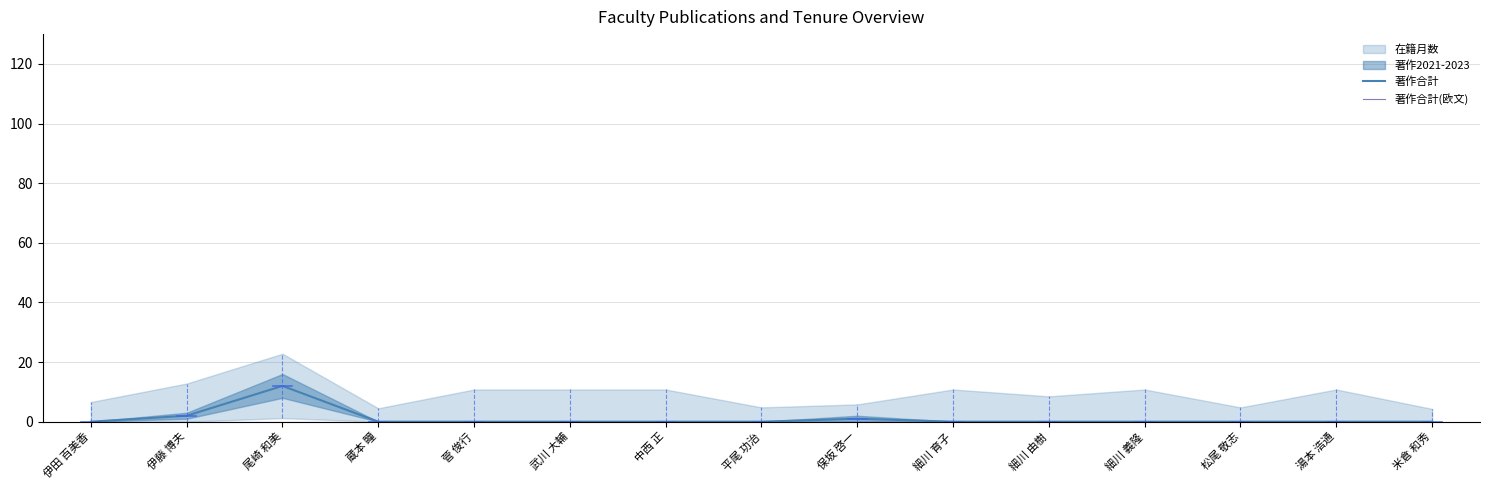

Which category has the highest value in the 著作合計(欧文) series?

伊田 百美香